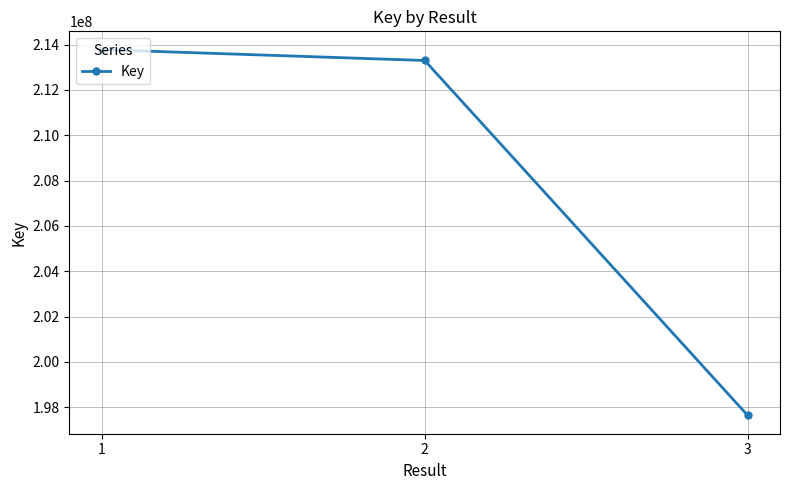

Does the chart have visible grid lines?

Yes